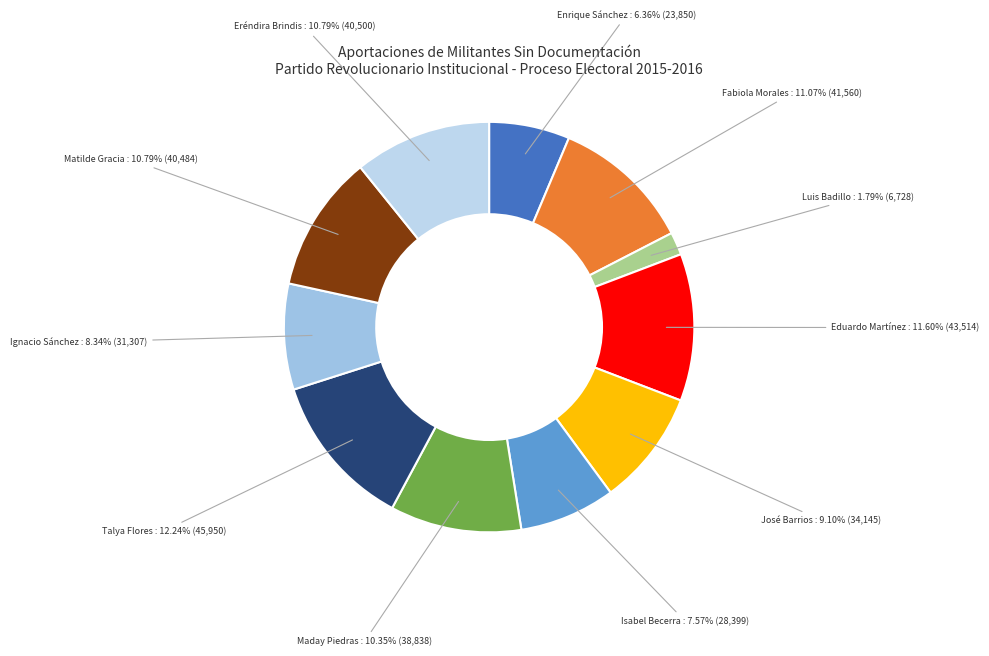

To the nearest percent, what is the average slice percentage?

9%